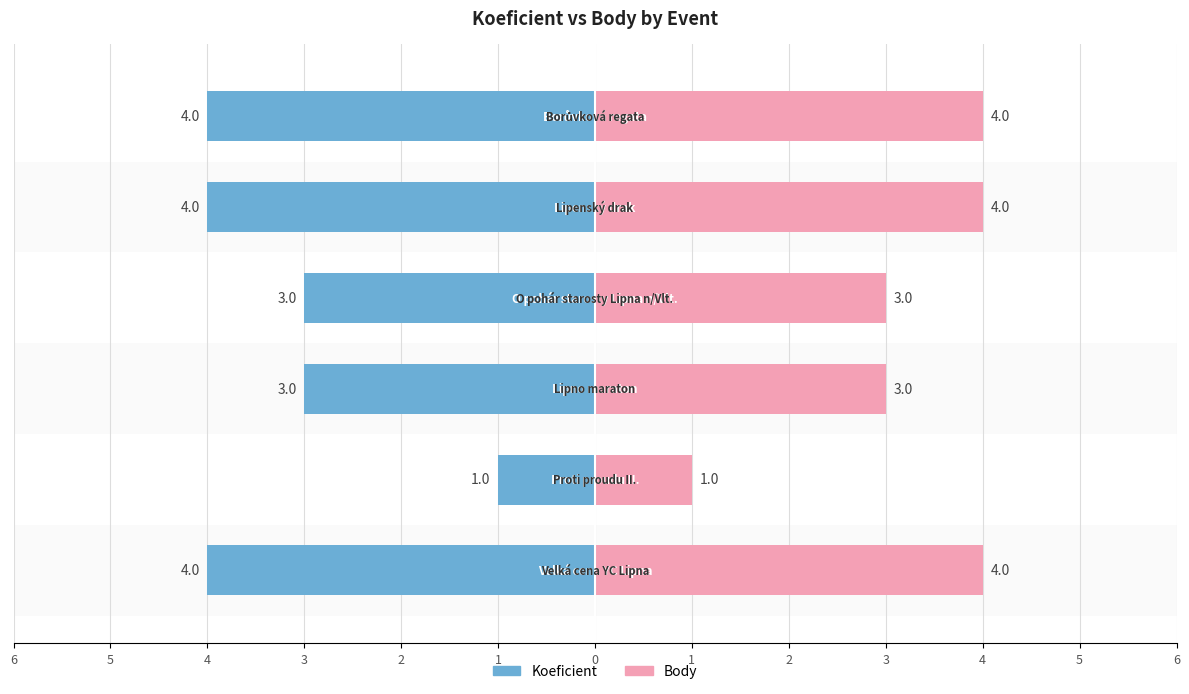

Which has a higher value, 6 or 5?

5